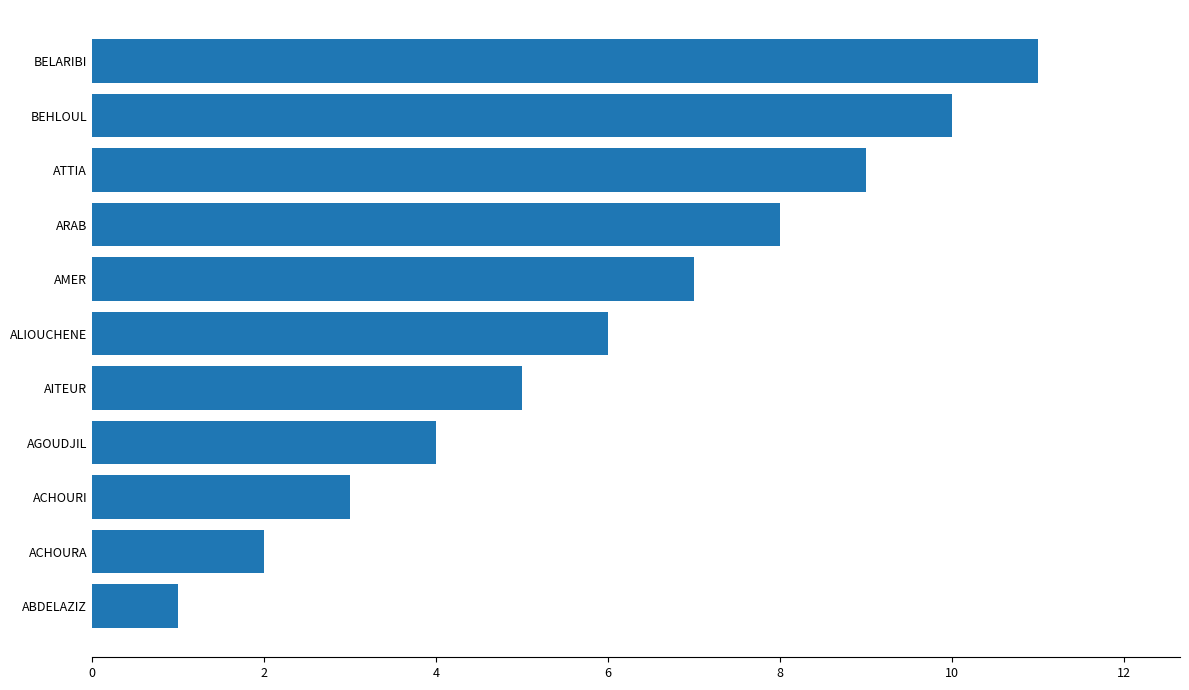

What is the difference between the maximum and minimum values?

10